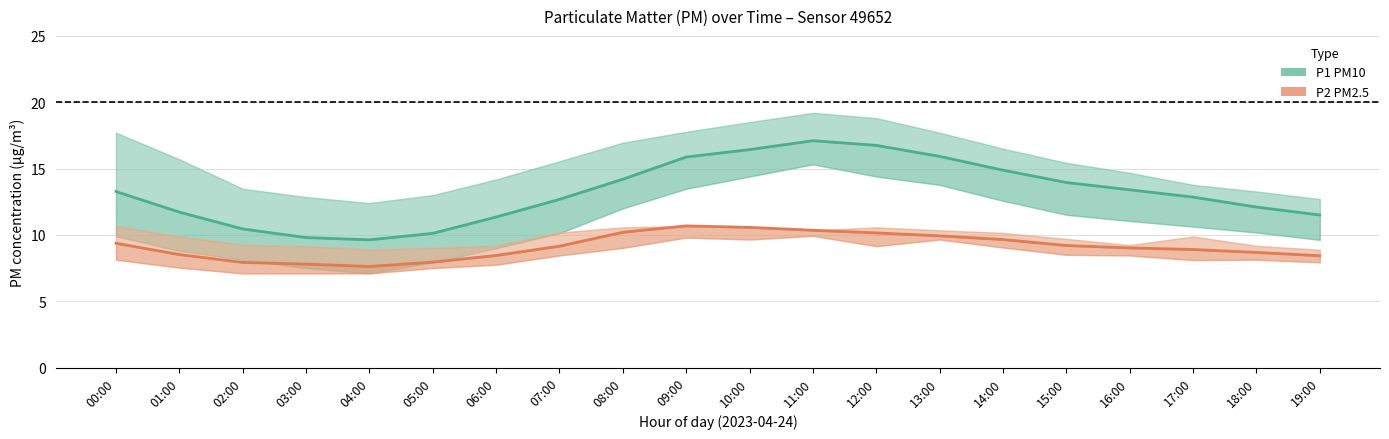

Rank the series at 01:00 from lowest to highest value.

P2 (PM2.5), P1 (PM10)